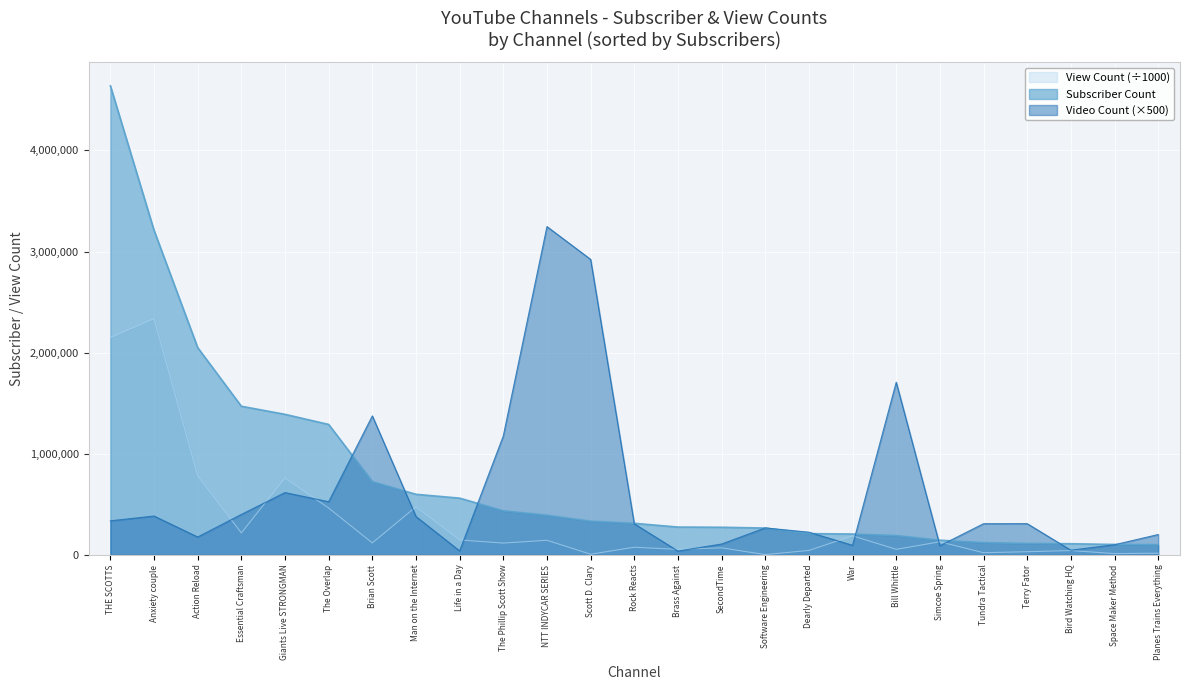

Reading left to right, extract all data points from this chart.

Subscriber Count: THE SCOTTS=4640000.0	Anxiety couple=3210000.0	Action Reload=2050000.0	Essential Craftsman=1470000.0	Giants Live STRONGMAN=1390000.0	The Overlap=1290000.0	Brian Scott=724000.0	Man on the Internet=599000.0	Life in a Day=561000.0	The Phillip Scott Show=436000.0	NTT INDYCAR SERIES=392000.0	Scott D. Clary=333000.0	Rock Reacts=312000.0	Brass Against=275000.0	SecondTime=273000.0	Software Engineering=265000.0	Dearly Departed=210000.0	War=206000.0	Bill Whittle=191000.0	Simcoe Spring=145000.0	Tundra Tactical=121000.0	Terry Fator=113000.0	Bird Watching HQ=110000.0	Space Maker Method=103000.0	Planes Trains Everything=101000.0
View Count: THE SCOTTS=2149451.7	Anxiety couple=2336791.2	Action Reload=782374.2	Essential Craftsman=216938.0	Giants Live STRONGMAN=760391.8	The Overlap=462699.3	Brian Scott=118112.9	Man on the Internet=475165.2	Life in a Day=147176.0	The Phillip Scott Show=116412.7	NTT INDYCAR SERIES=144188.1	Scott D. Clary=6104.8	Rock Reacts=75129.5	Brass Against=54136.2	SecondTime=69230.5	Software Engineering=2468.6	Dearly Departed=43556.3	War=187793.1	Bill Whittle=54395.1	Simcoe Spring=128928.2	Tundra Tactical=20914.6	Terry Fator=30923.5	Bird Watching HQ=42525.3	Space Maker Method=12259.3	Planes Trains Everything=16077.2
Video Count: THE SCOTTS=336500.0	Anxiety couple=384000.0	Action Reload=176500.0	Essential Craftsman=399500.0	Giants Live STRONGMAN=616000.0	The Overlap=525500.0	Brian Scott=1374500.0	Man on the Internet=379000.0	Life in a Day=39000.0	The Phillip Scott Show=1176000.0	NTT INDYCAR SERIES=3247000.0	Scott D. Clary=2922500.0	Rock Reacts=307500.0	Brass Against=37500.0	SecondTime=107000.0	Software Engineering=266500.0	Dearly Departed=224000.0	War=94500.0	Bill Whittle=1707500.0	Simcoe Spring=90500.0	Tundra Tactical=308000.0	Terry Fator=308500.0	Bird Watching HQ=46000.0	Space Maker Method=100000.0	Planes Trains Everything=201000.0